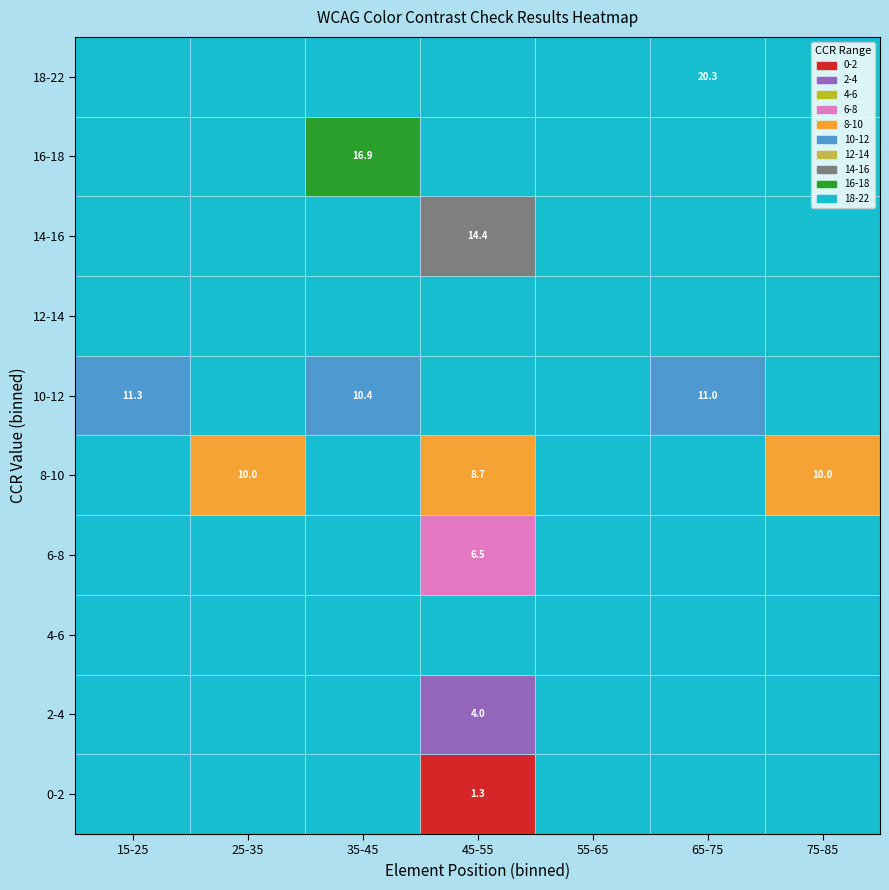

What is the average value of the Element Position series?

47.2